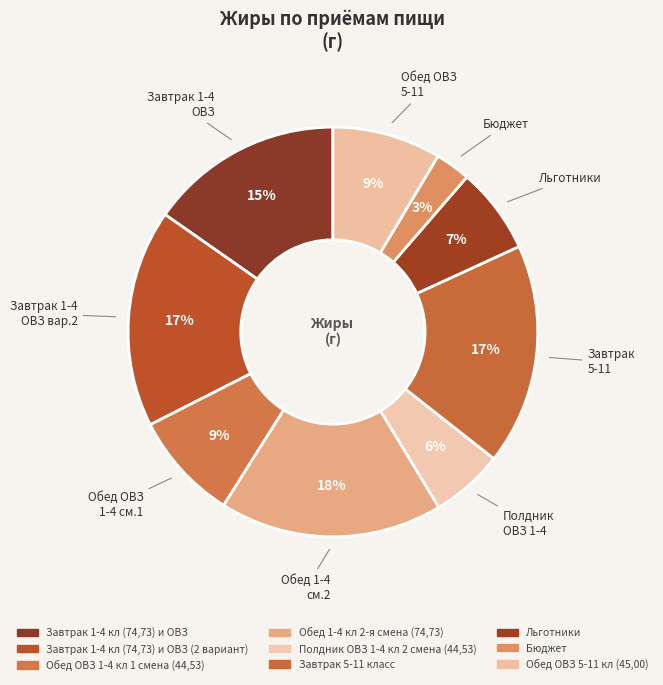

Count the number of slices in the pie.

9